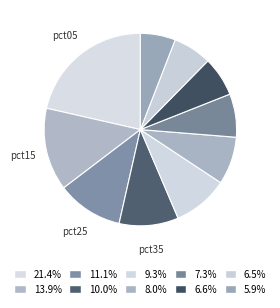

How many slices are in this pie chart?

10